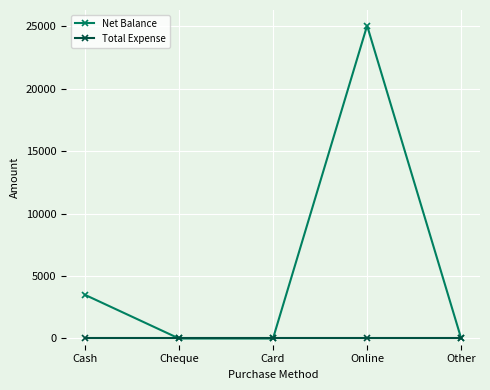

How many data points in Net Balance are above 0?

2